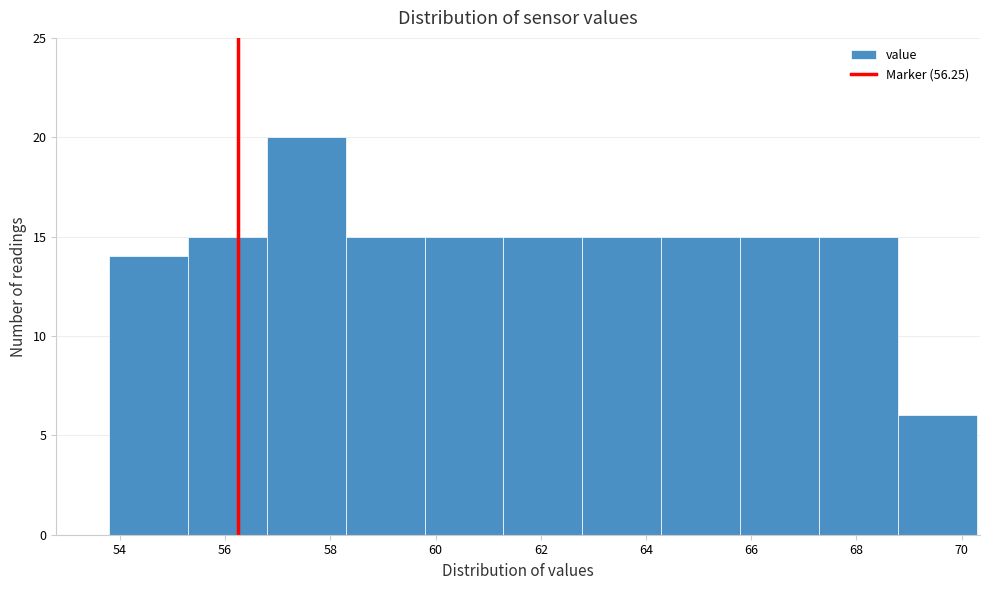

How tall is the bar that spans 68.8 to 70.2 on the x-axis? Neither the bar edges nor the heights are printed on the chart, so give them approximately, as read against the axes.

6